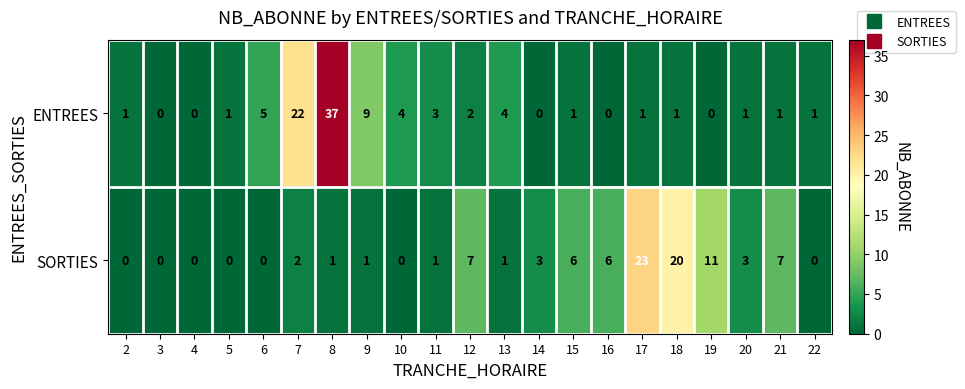

At which label is SORTIES closest to 11?

19